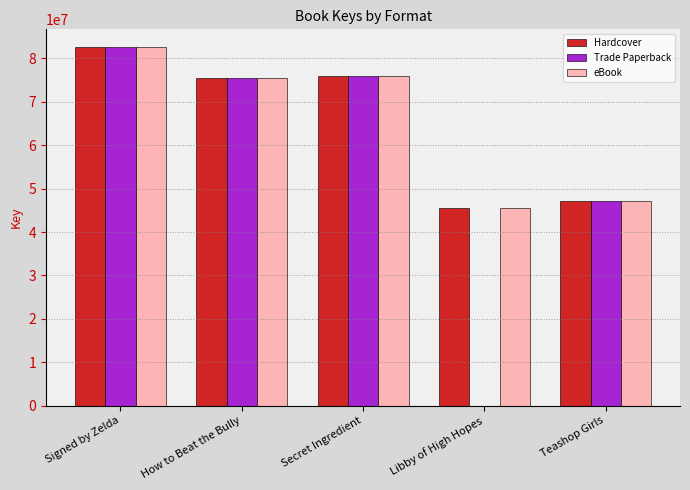

What is the sum of all Trade Paperback values?

281384897